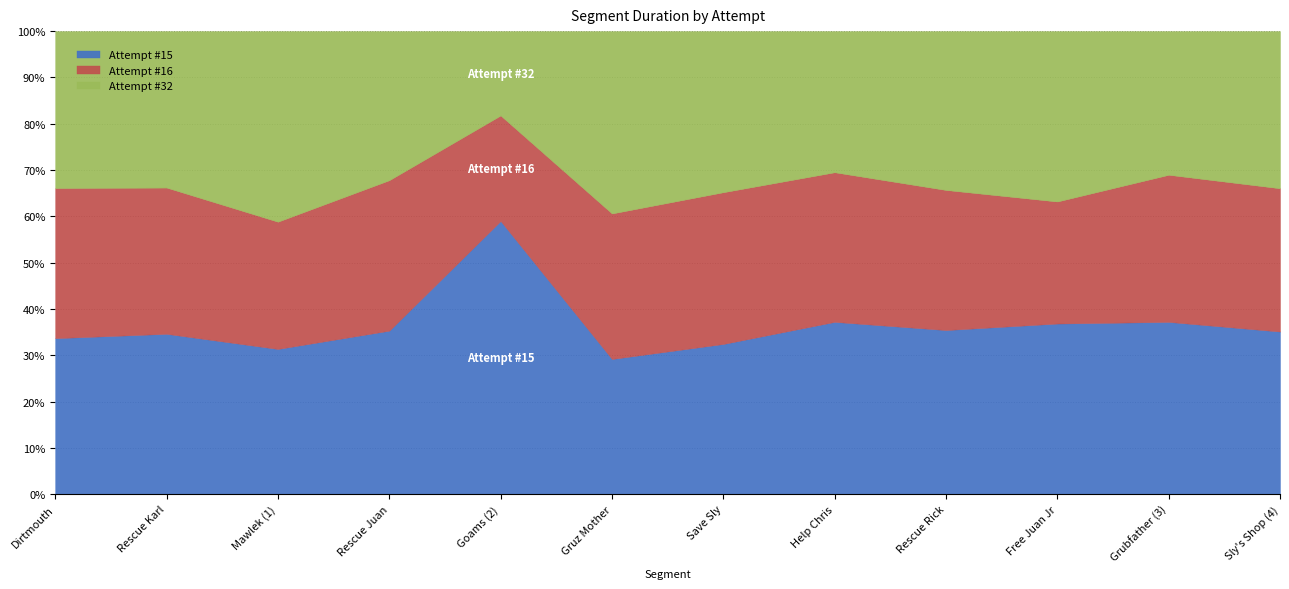

Rank the series at Gruz Mother from highest to lowest value.

Attempt #32, Attempt #16, Attempt #15